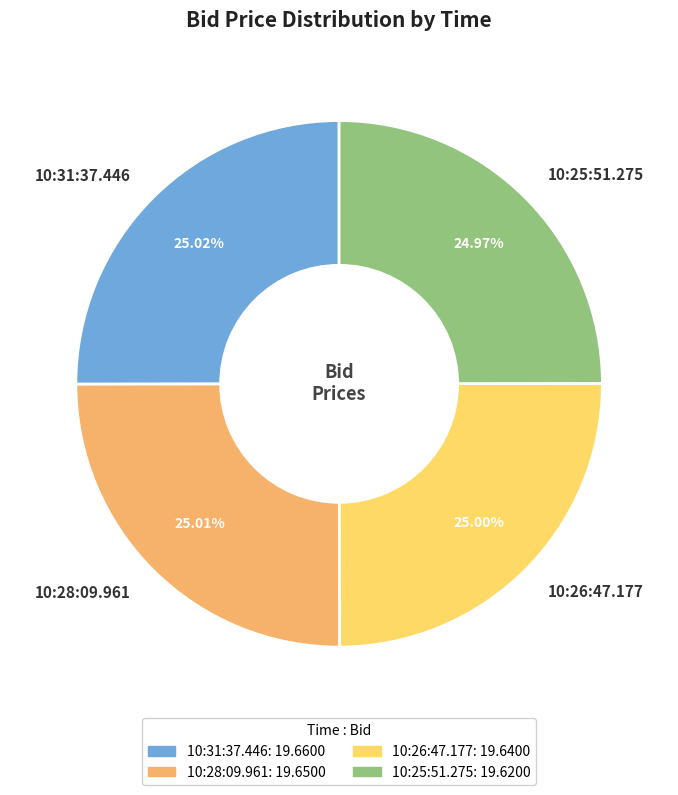

What is the ratio of the value at 10:28:09.961 to the value at 10:31:37.446?

1.0